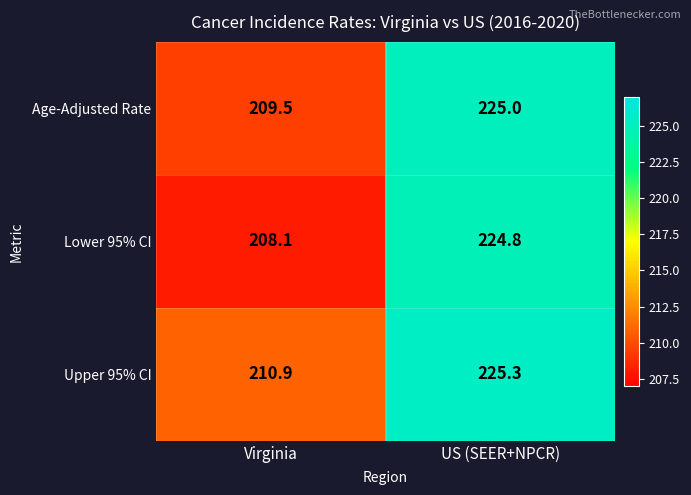

What is the sum of all Lower 95% CI values?

432.9